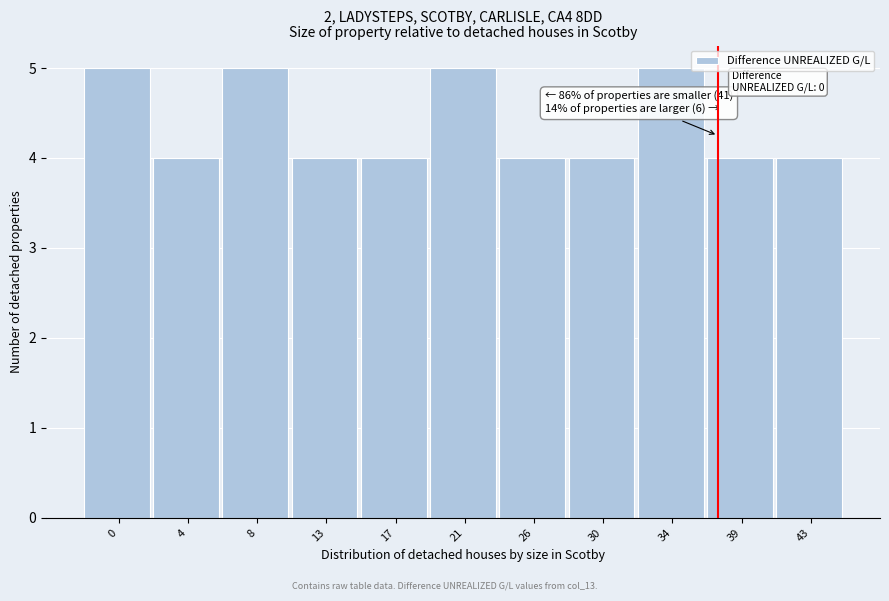

Reading left to right, transcribe all the data shown in this chart.

5	4	5	4	4	5	4	4	5	4	4